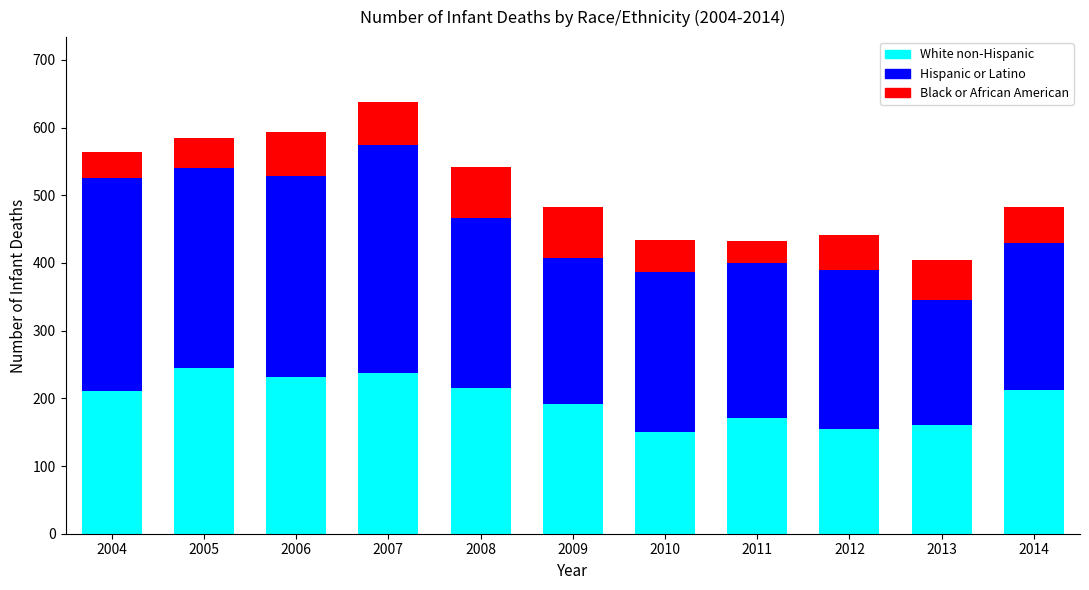

What is the difference between the White non-Hispanic values at 2006 and 2008?

17